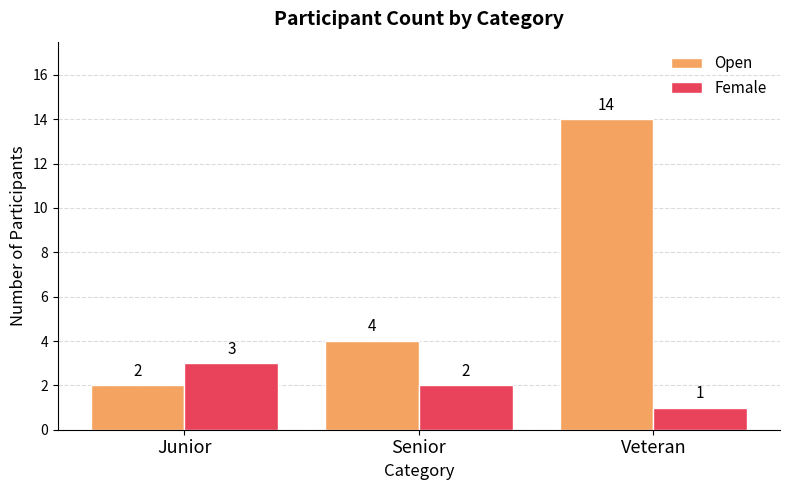

What is the average value of the Open series?

7